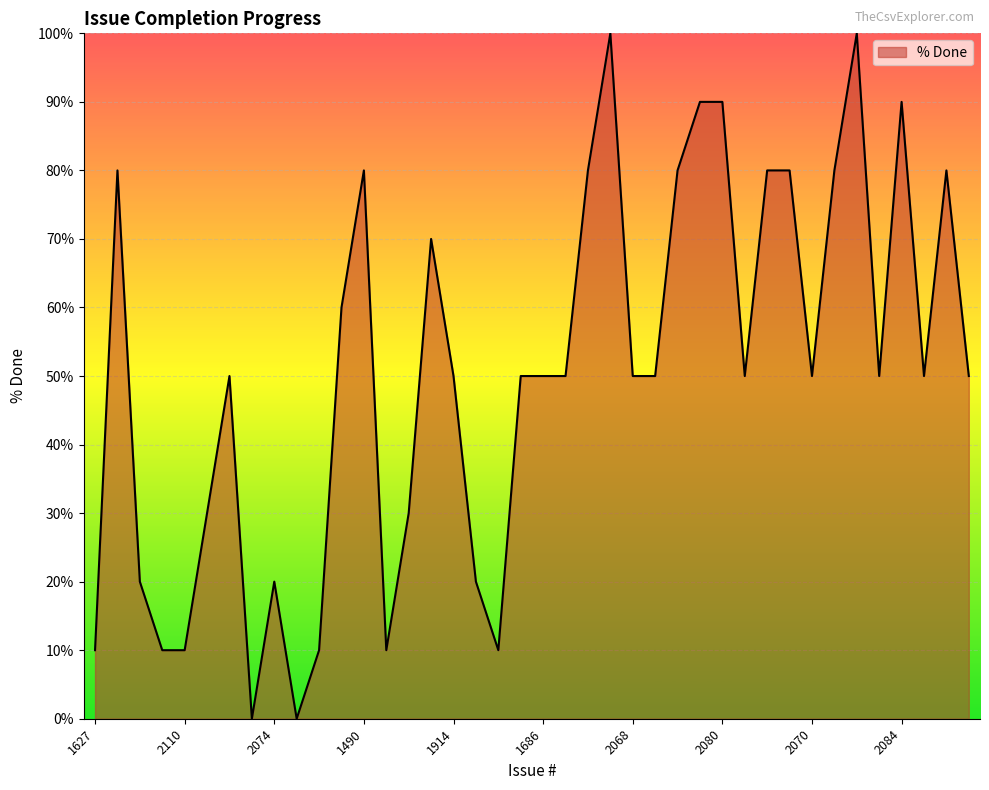

What is the maximum value shown in the chart?

100